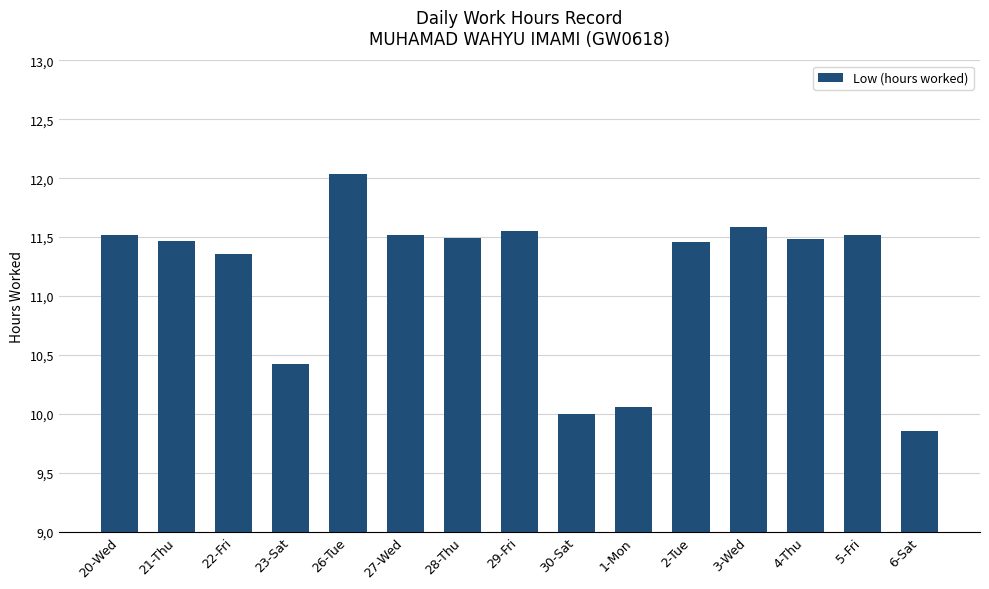

Which label corresponds to the largest value in the chart?

26-Tue